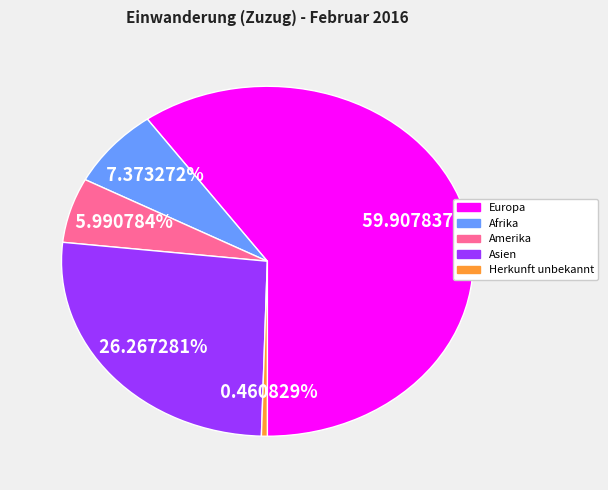

Is there a majority slice in this chart?

Yes